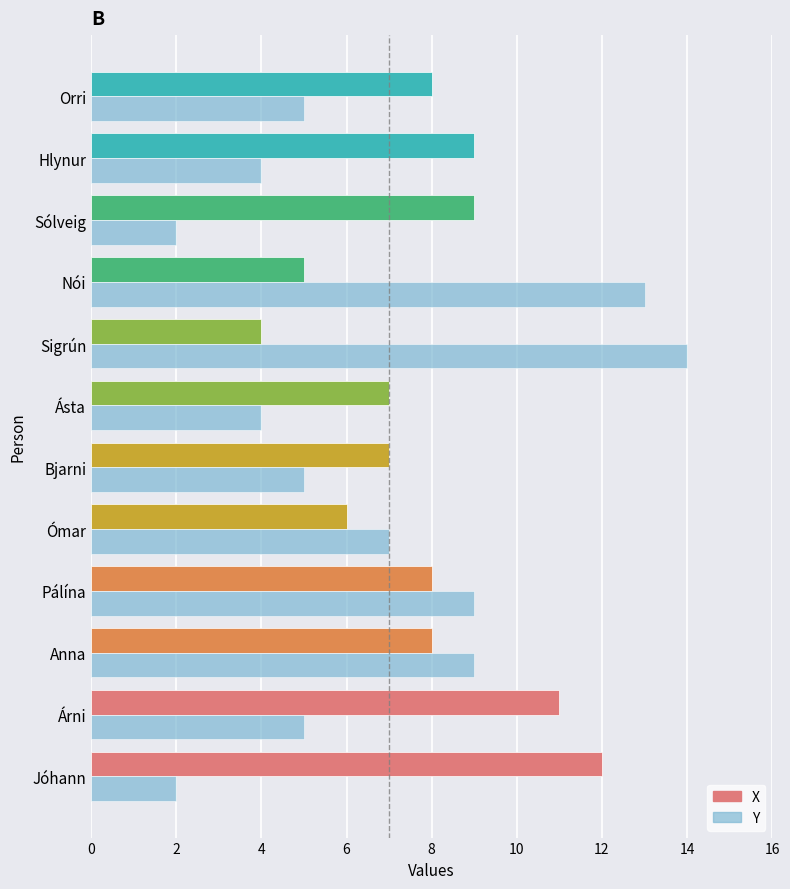

Between Anna and Bjarni, which series saw the biggest shift?

Y